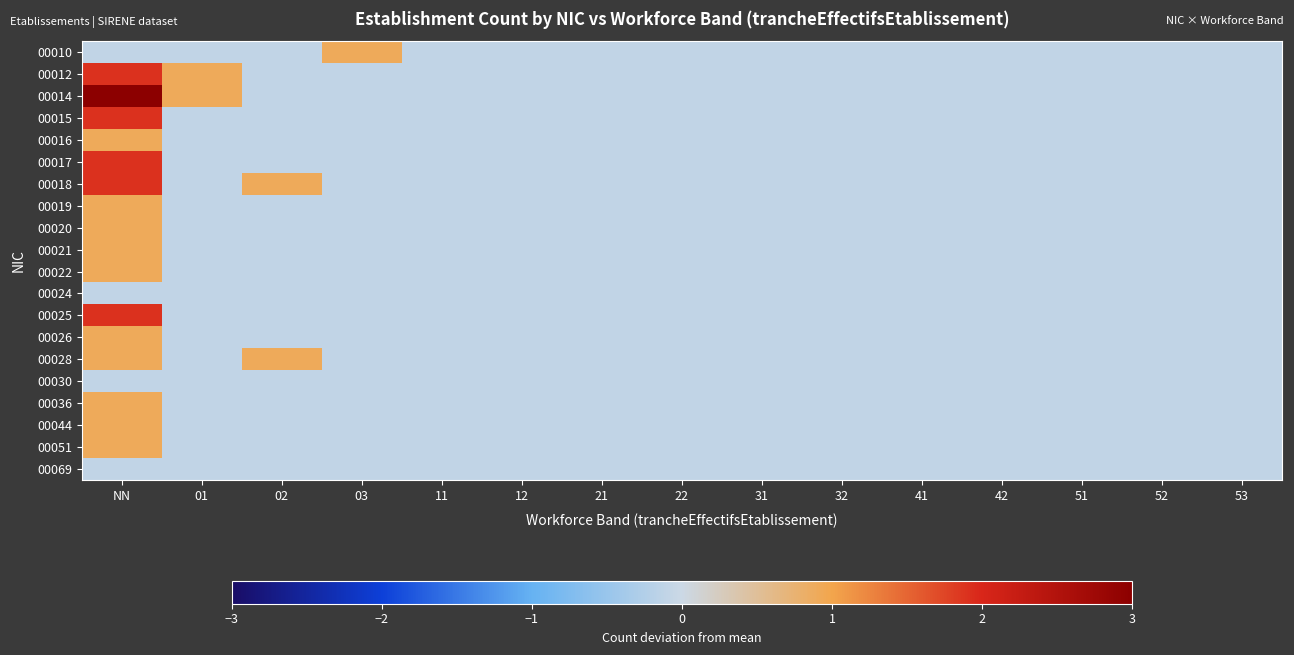

Count the number of data series in this chart.

20